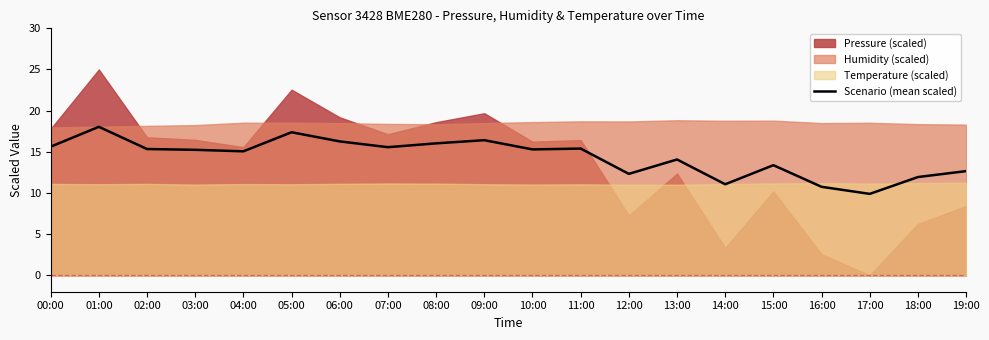

How many lines are shown in the chart?

1